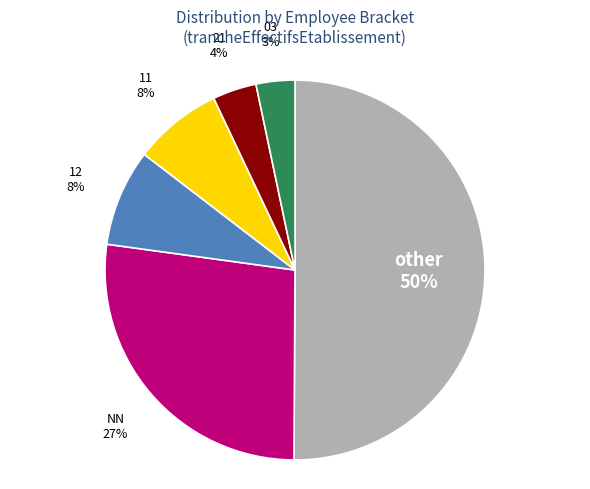

What is the largest slice in the pie chart?

other